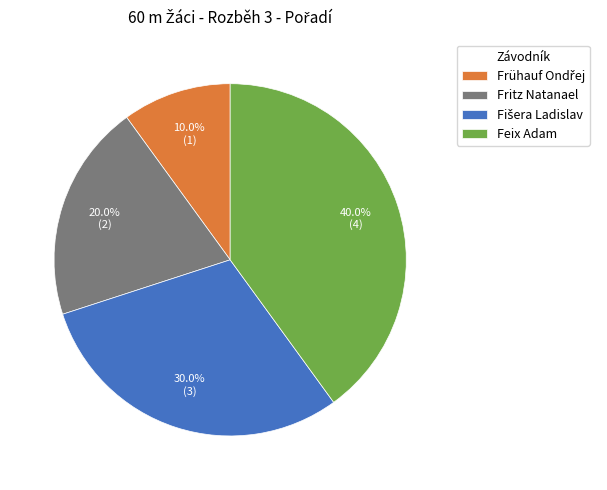

Approximately how many times larger is the value at Fritz Natanael compared to Feix Adam?

0.5